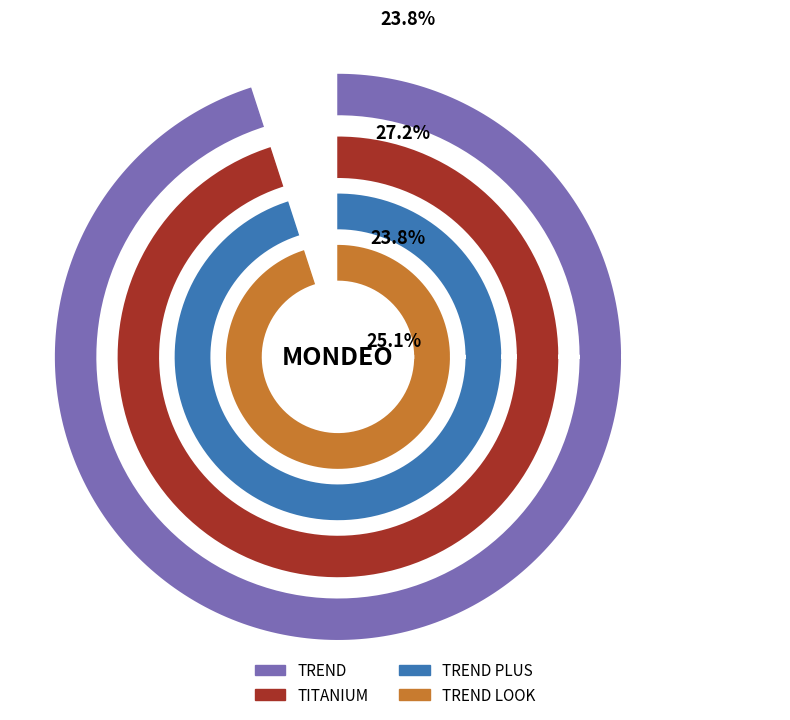

To the nearest percent, what portion does TREND represent?

24%